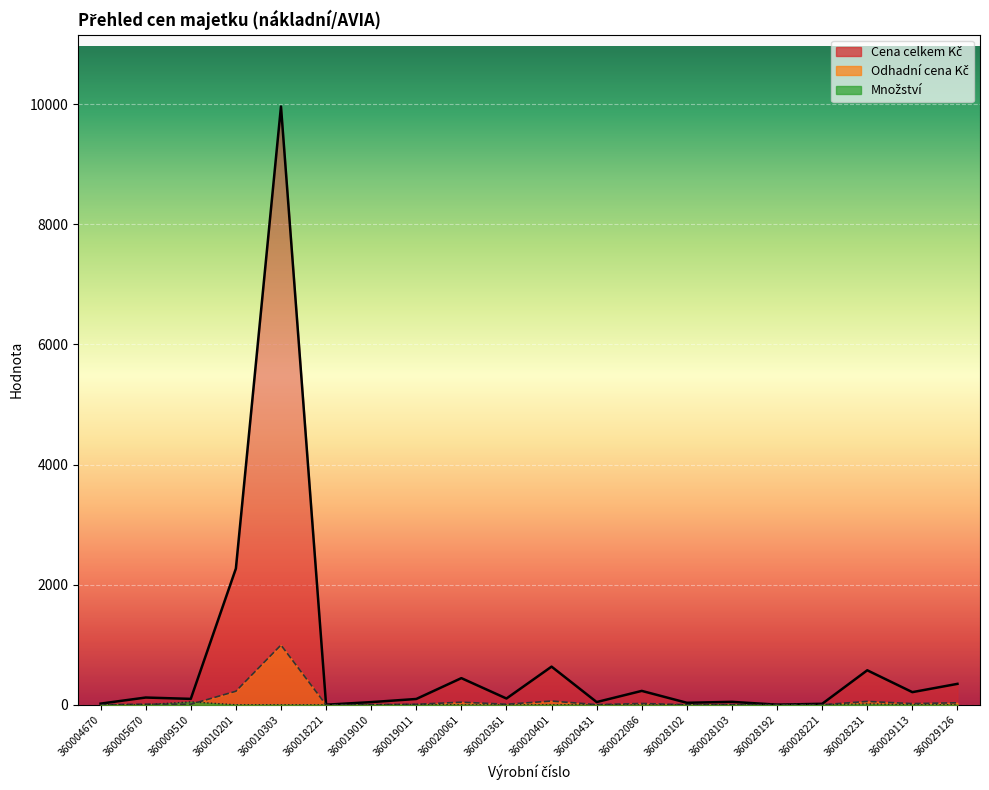

At which category is the sum across all series the highest?

360010303